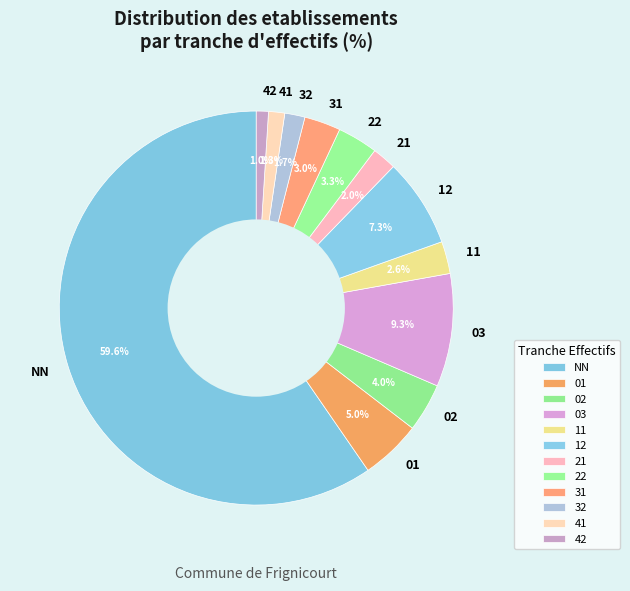

Which slice is the largest?

NN